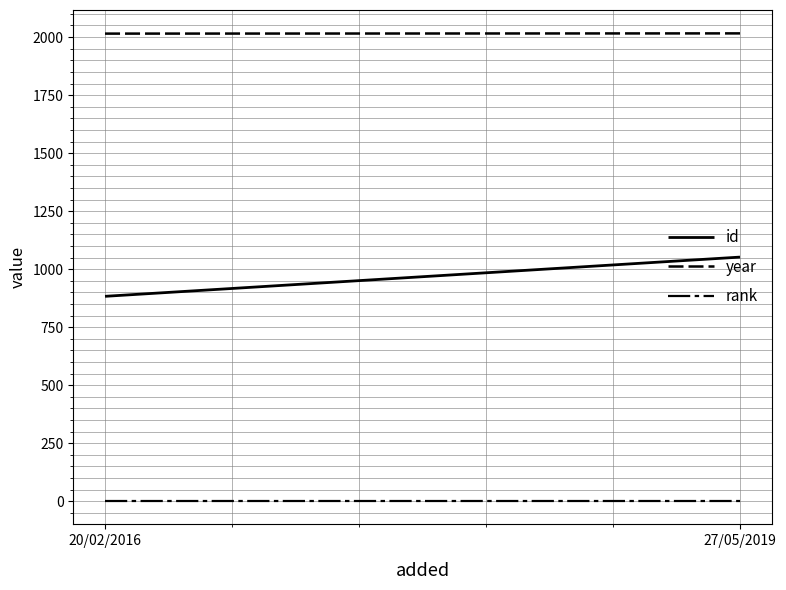

Reading left to right, extract all data points from this chart.

id: 883	1052
year: 2015	2016
rank: 1	1